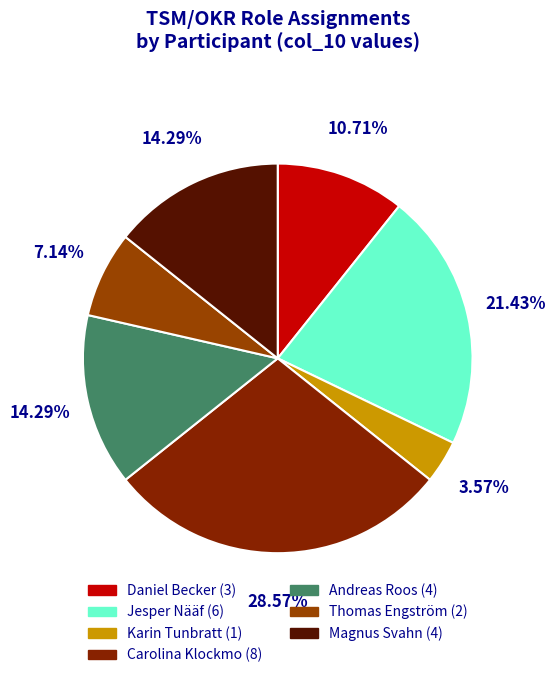

How many segments does this pie chart have?

7